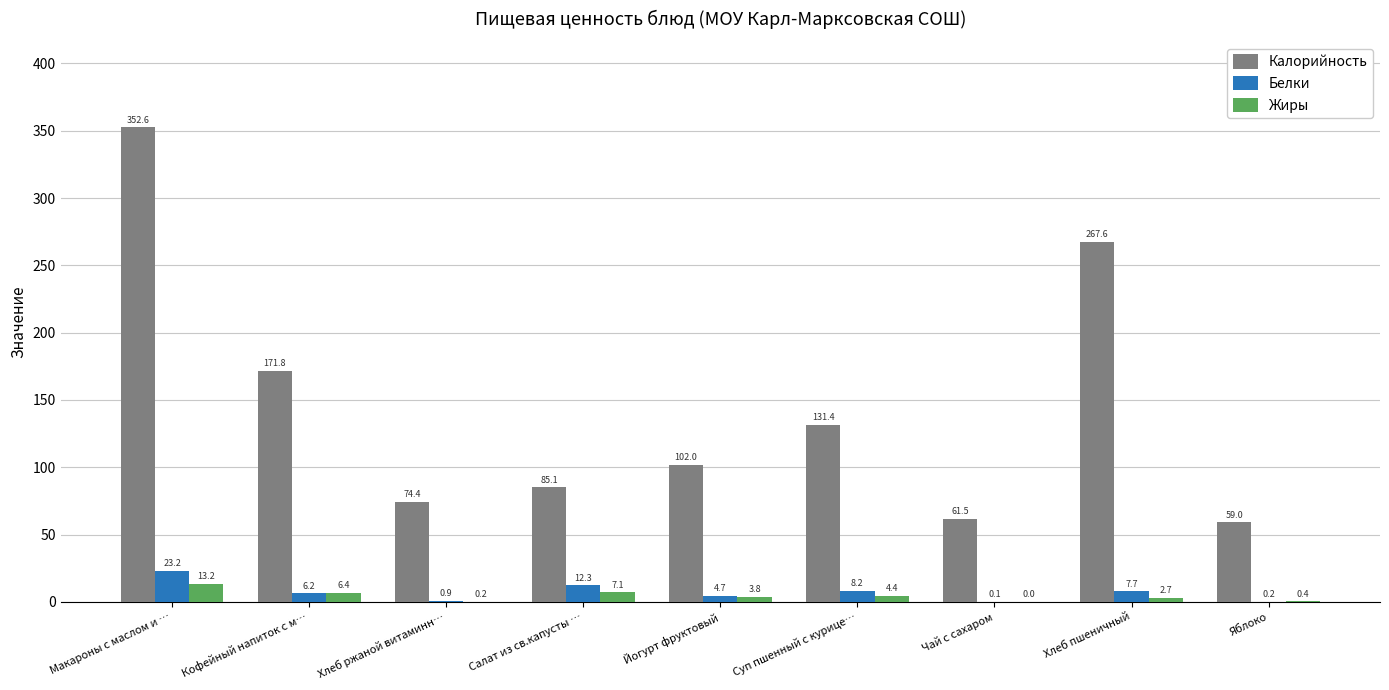

The Жиры series shows 13.2 at Макароны с маслом и …. True or false?

True